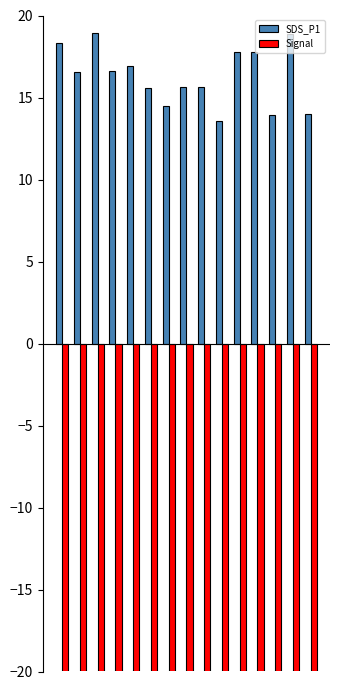

What is the lowest value of the Signal series?

-85.0